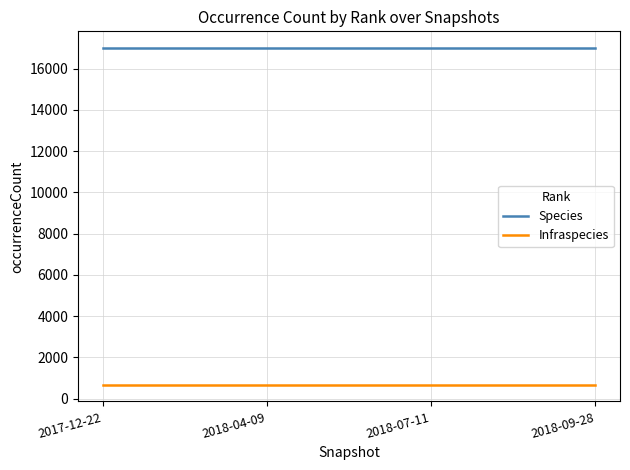

Rank the series by their maximum value, from highest to lowest.

Species, Infraspecies